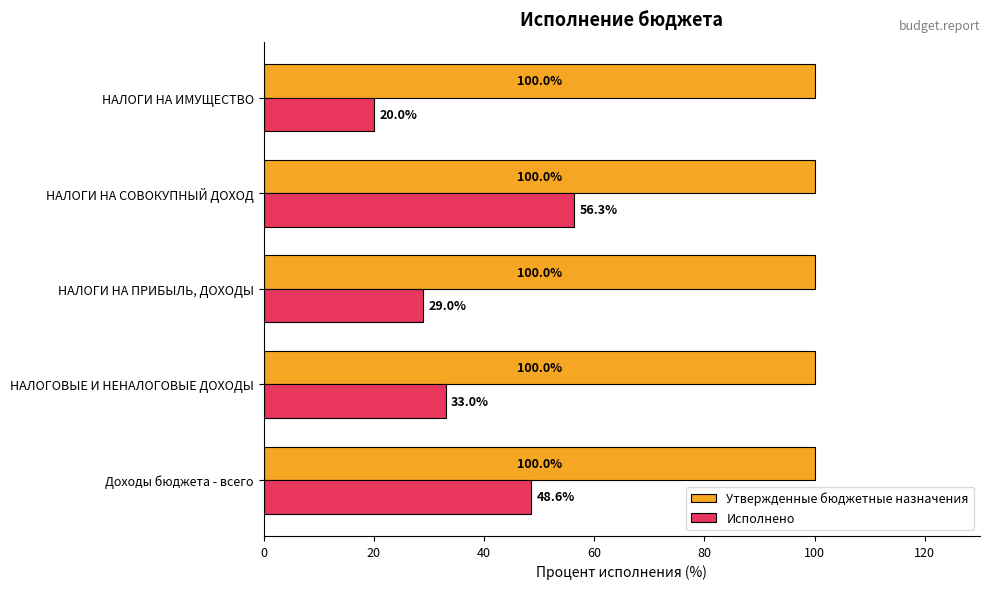

What is the spread (max minus min) of values at НАЛОГИ НА СОВОКУПНЫЙ ДОХОД?

43.7